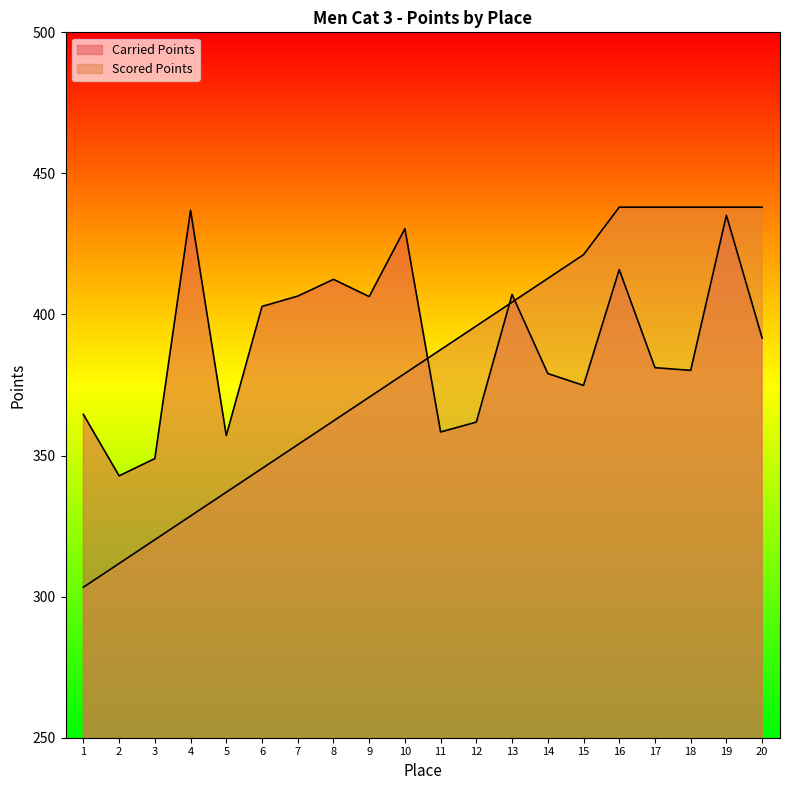

What is the total value across all series at 16?

853.9